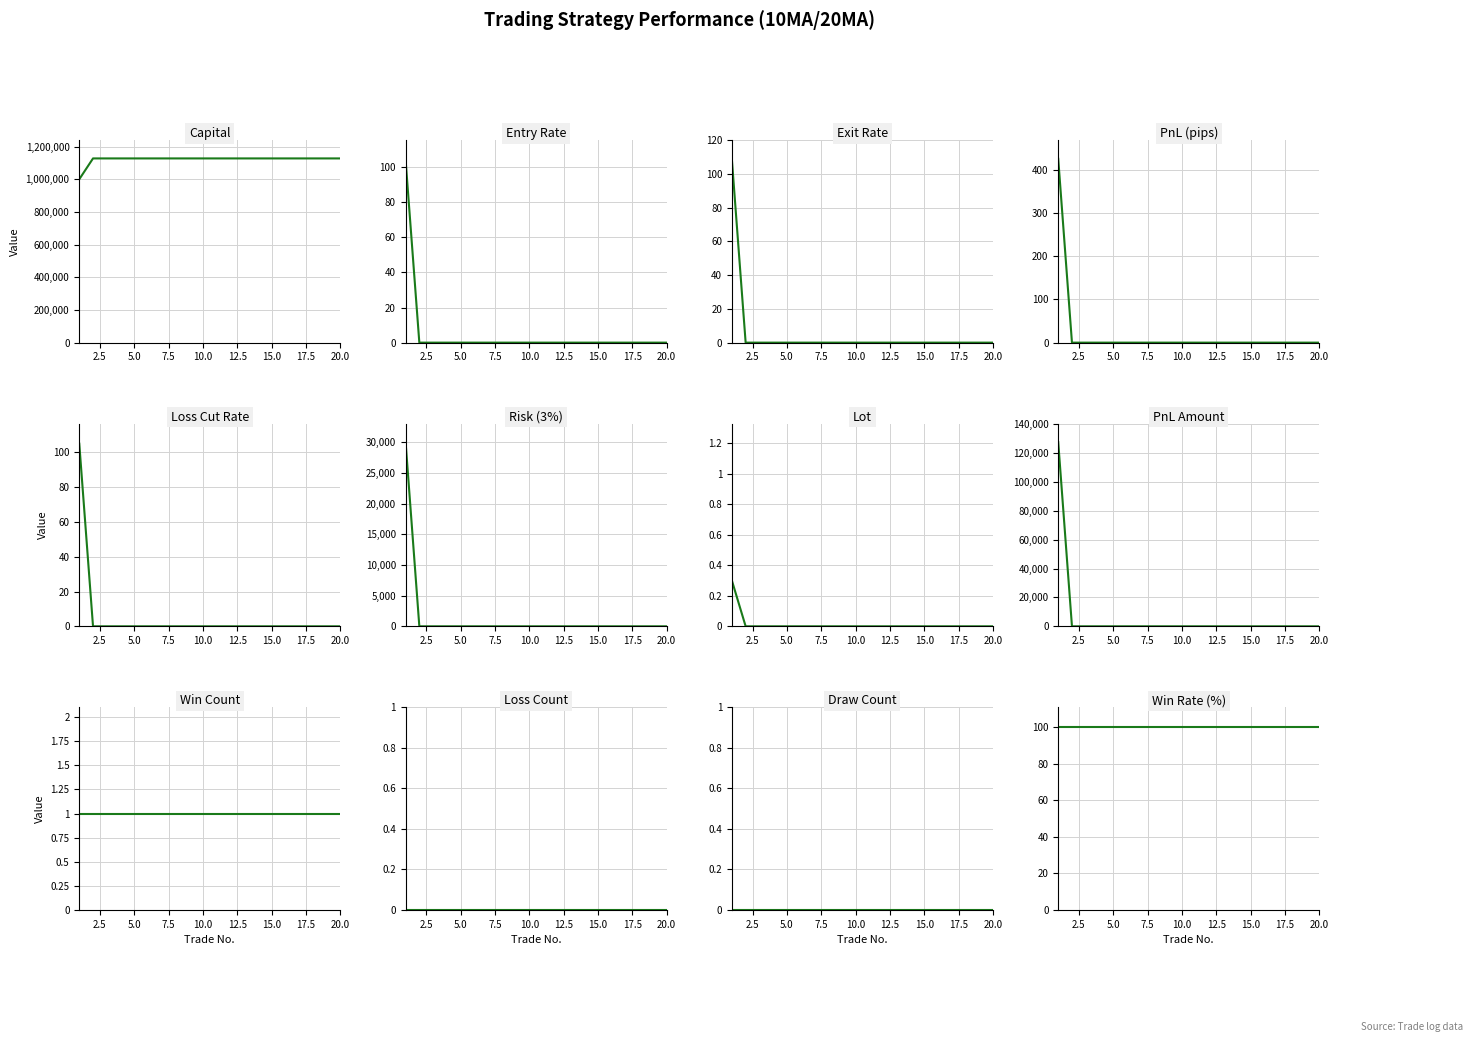

The Exit Rate series shows 44.1 at 1. True or false?

False